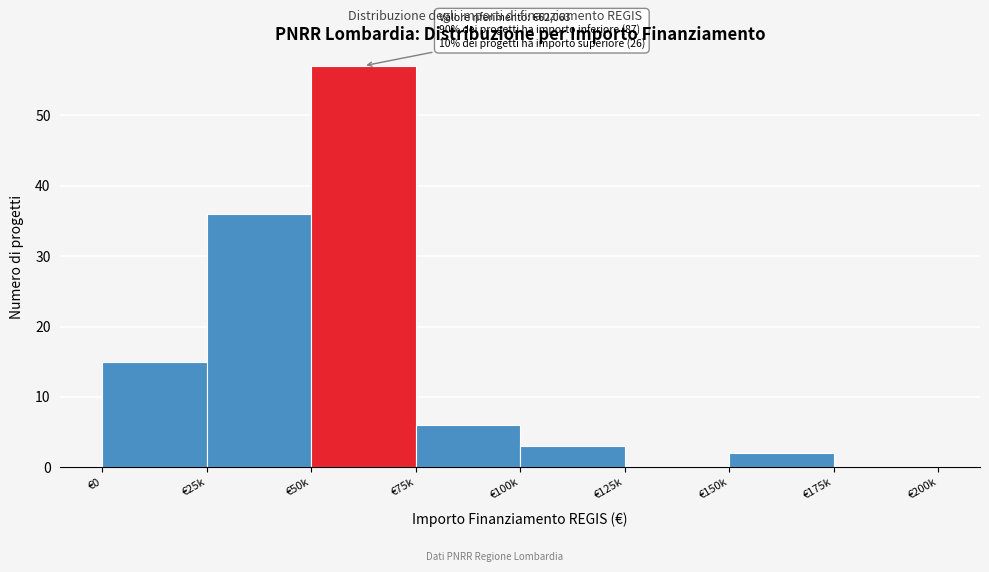

Reading left to right, list all the values displayed in this chart.

€0=15	€25k=36	€50k=57	€75k=6	€100k=3	€125k=0	€150k=2	€175k=0